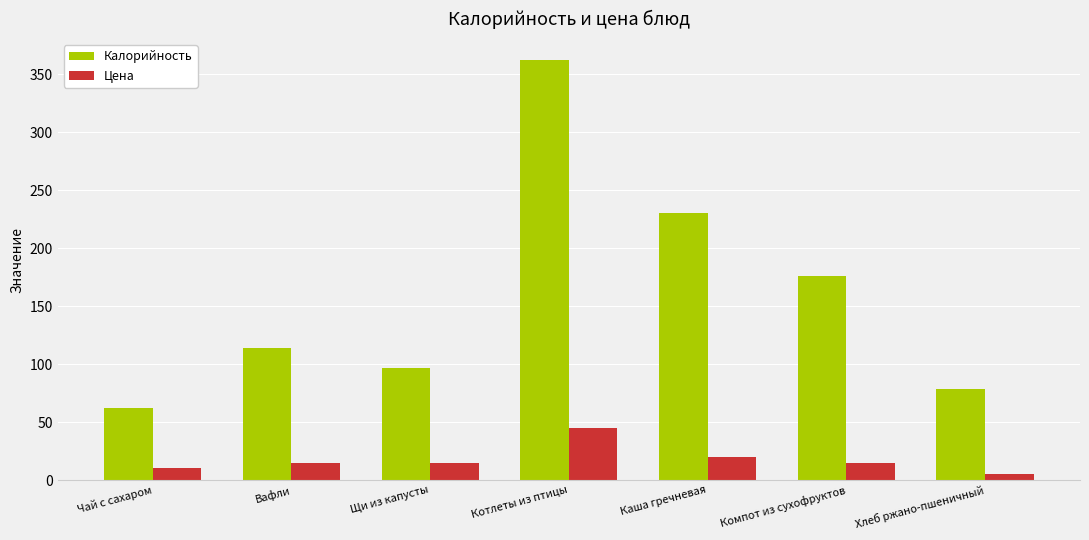

How many categories are shown in the chart?

7